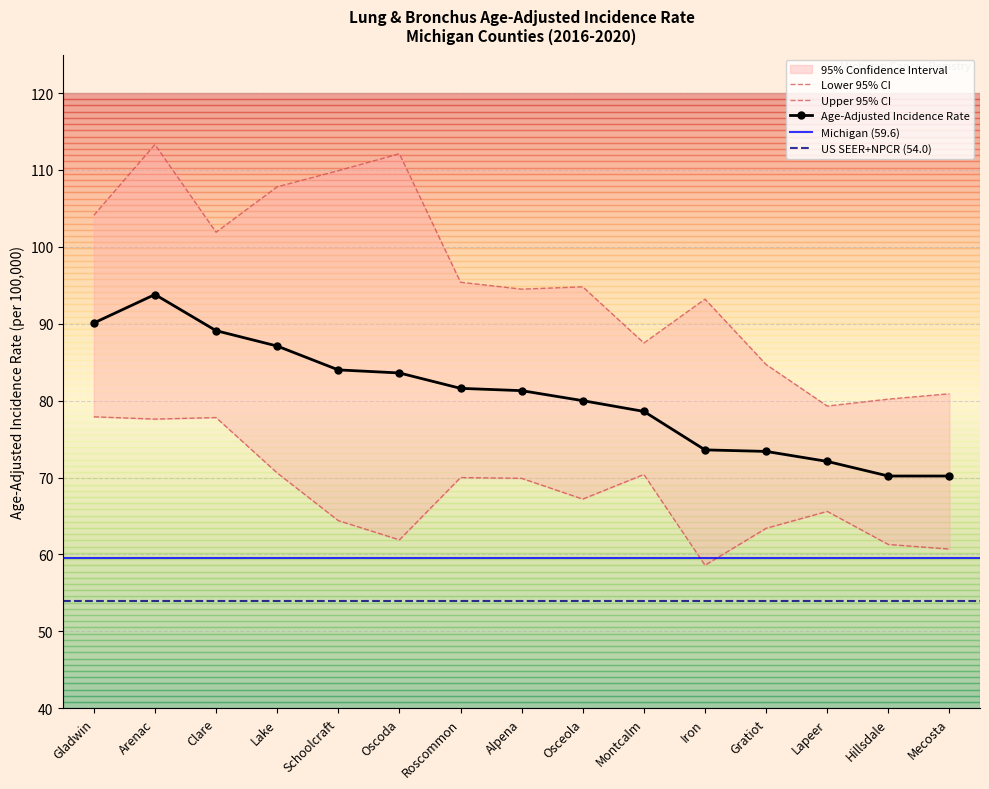

Rank the series at Montcalm from highest to lowest value.

Upper 95% CI, Age-Adjusted Incidence Rate, Lower 95% CI